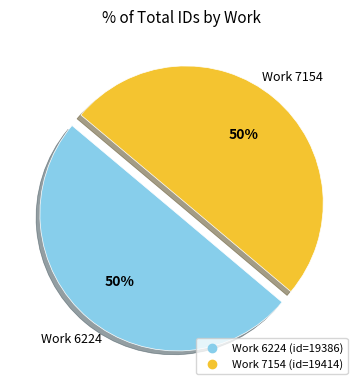

To the nearest percent, what is the average slice percentage?

50%